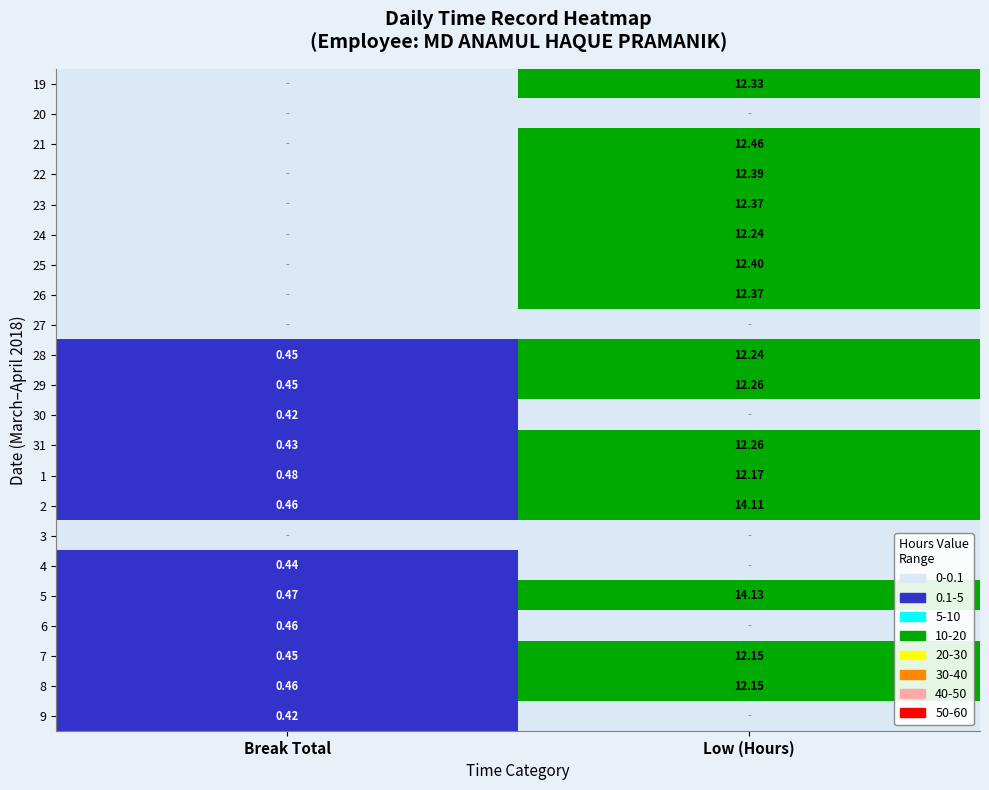

What is the difference between the 28 values at Break Total and Low (Hours)?

11.8